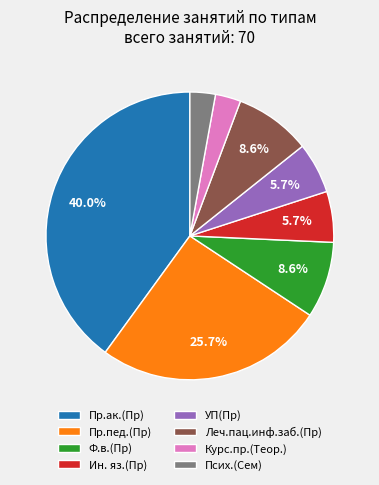

How many segments does this pie chart have?

8